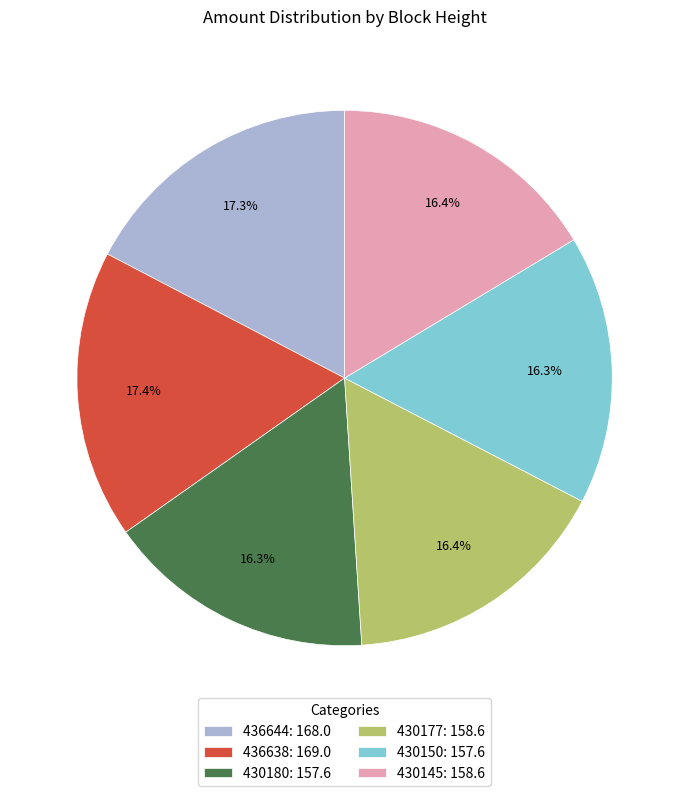

To the nearest percent, what is the difference between the largest and smallest slice percentages?

1%